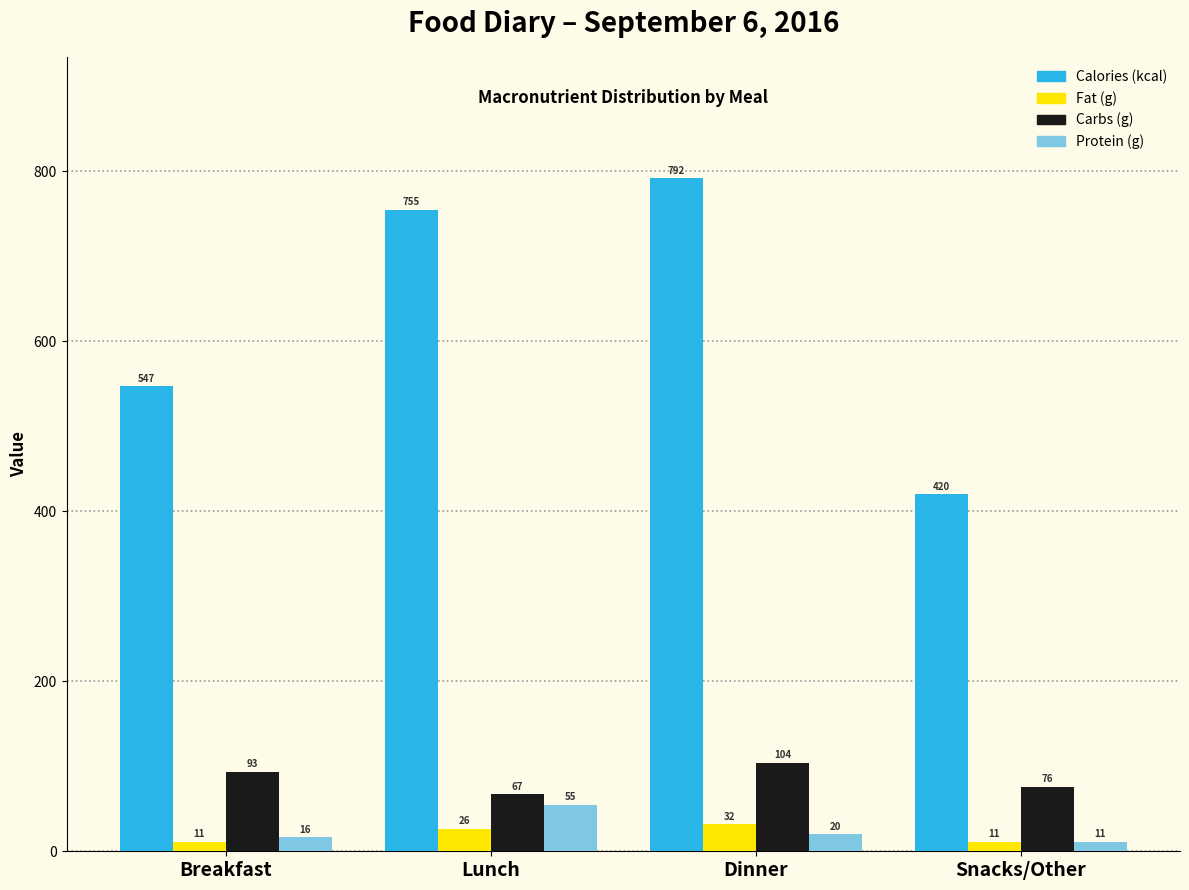

True or false: Carbs (g) has a value of 104.0 at Dinner.

True